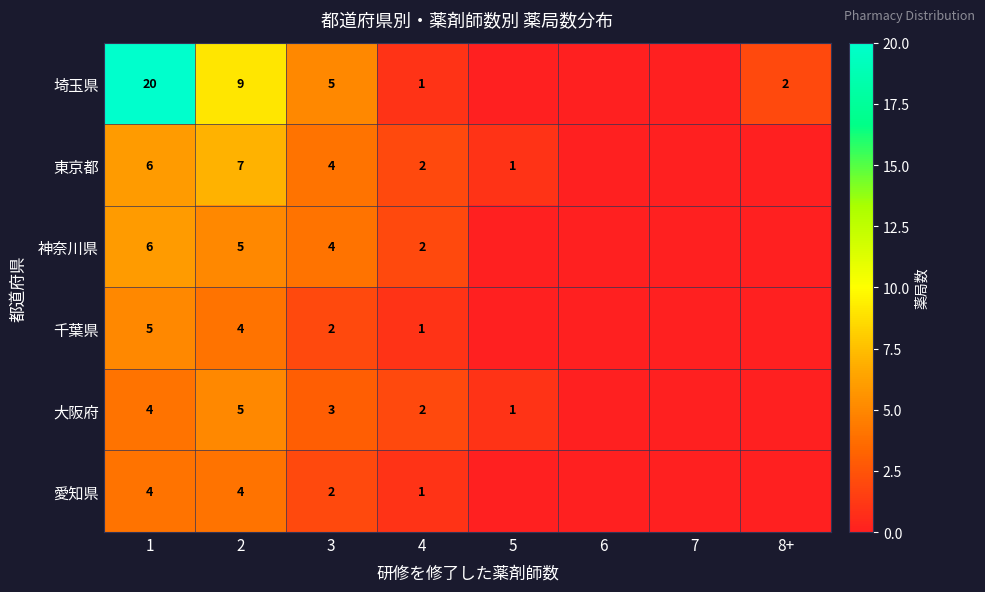

The value of 埼玉県 at 3 is 5. True or false?

True